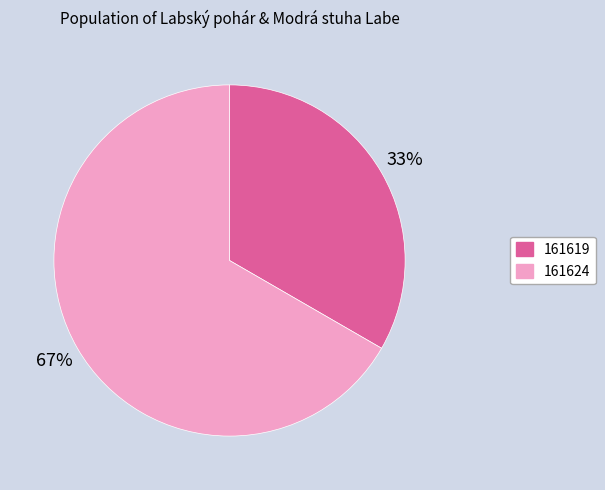

To the nearest percent, what is the combined percentage of 161619 and 161624?

100%